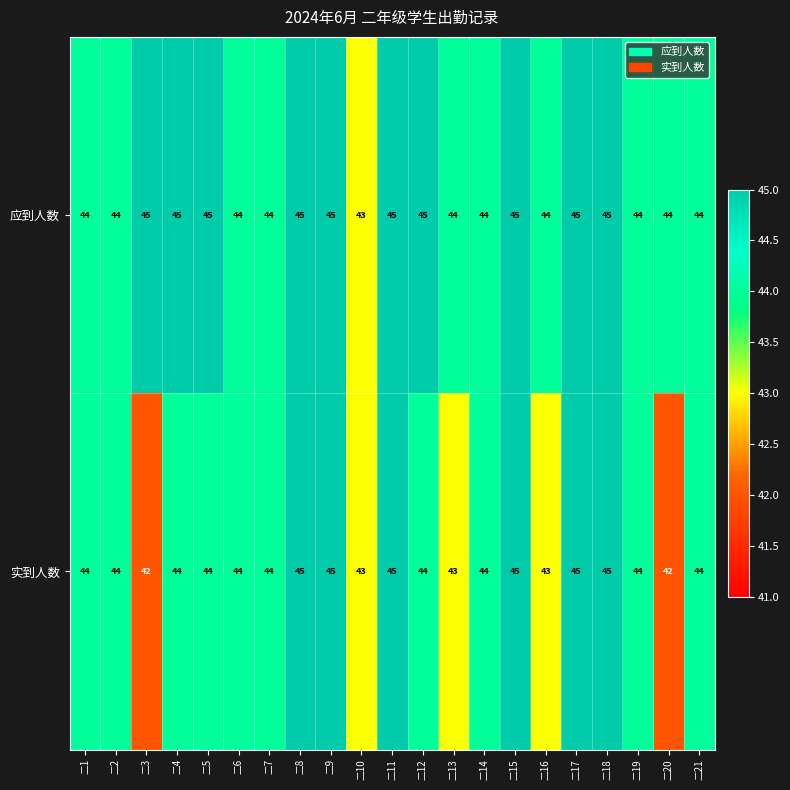

Which series has the largest range (max minus min)?

实到人数